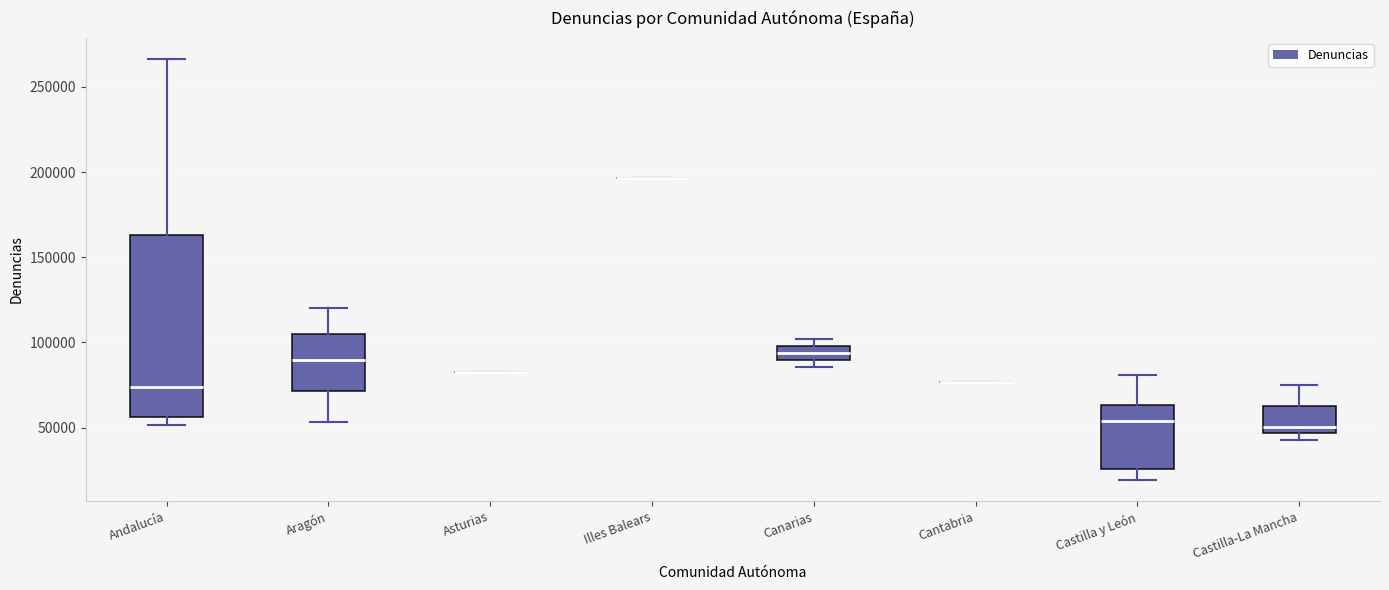

Reading left to right, read every box against the y-axis: the position of its median line, the range the box covers, and the ends of its whiskers. The values are not printed on the chart, so give them approximately, as read against the axis.

Andalucía: median 75000, box 55000 to 165000, whiskers 50000 to 265000
Aragón: median 90000, box 70000 to 105000, whiskers 55000 to 120000
Asturias: box collapsed to a line at 85000, whiskers 85000 to 85000
Illes Balears: box collapsed to a line at 195000, whiskers 195000 to 195000
Canarias: median 95000, box 90000 to 100000, whiskers 85000 to 100000 (just above the box's upper edge)
Cantabria: box collapsed to a line at 75000, whiskers 75000 to 75000
Castilla y León: median 55000, box 25000 to 65000, whiskers 20000 to 80000
Castilla-La Mancha: median 50000, box 45000 to 65000, whiskers 45000 (just below the box's lower edge) to 75000